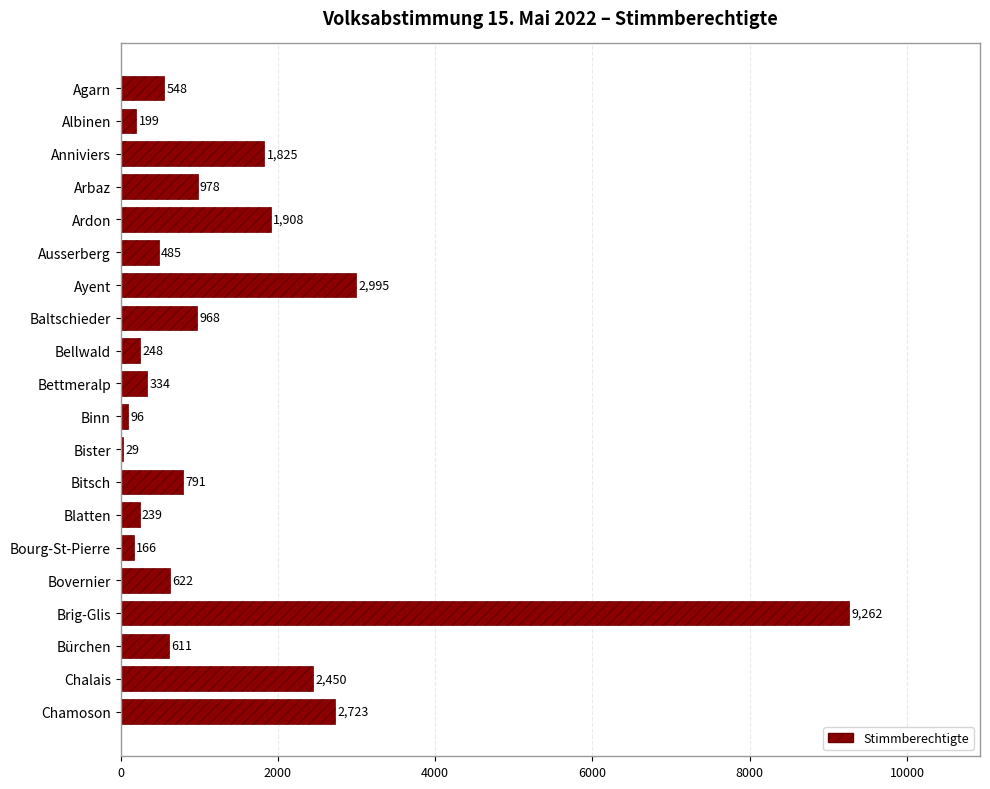

The value at Ardon is 440. True or false?

False